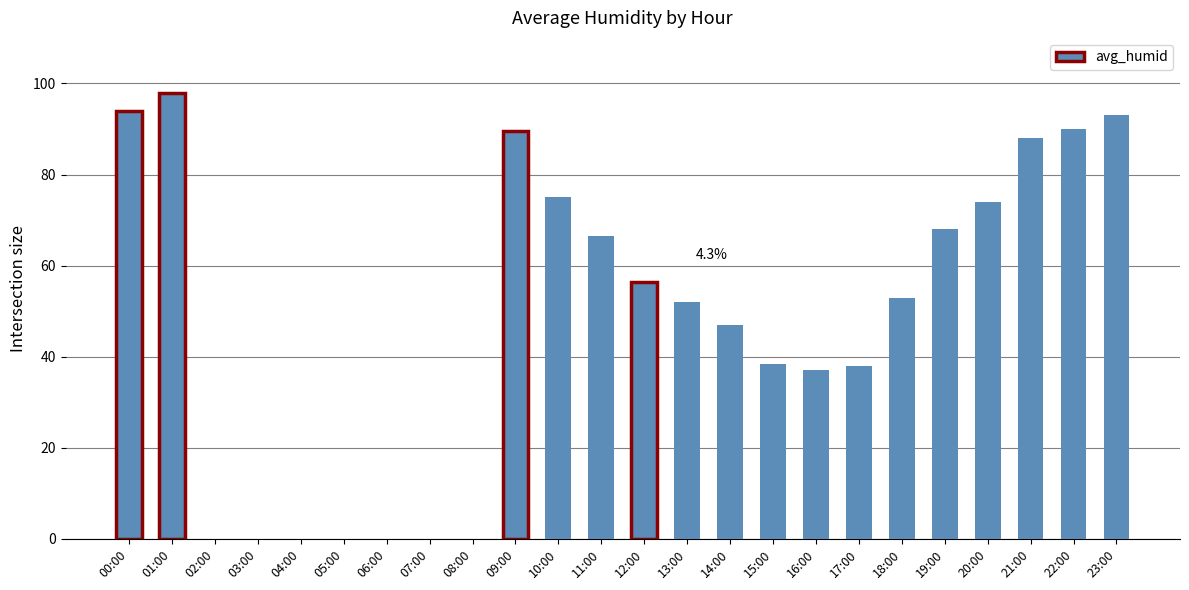

What is the approximate value at 11:00?

66.5